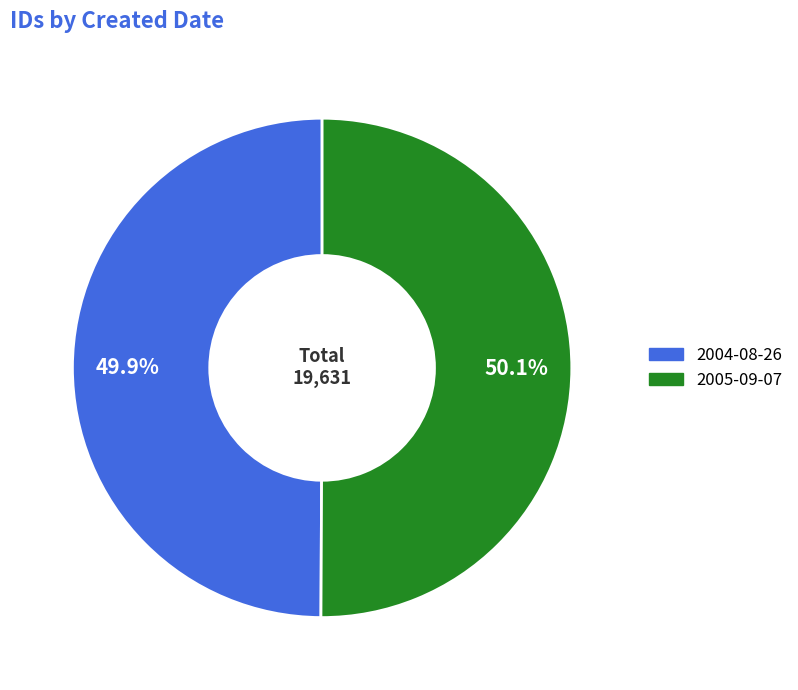

Do 2005-09-07 and 2004-08-26 together represent more than half of the pie?

Yes